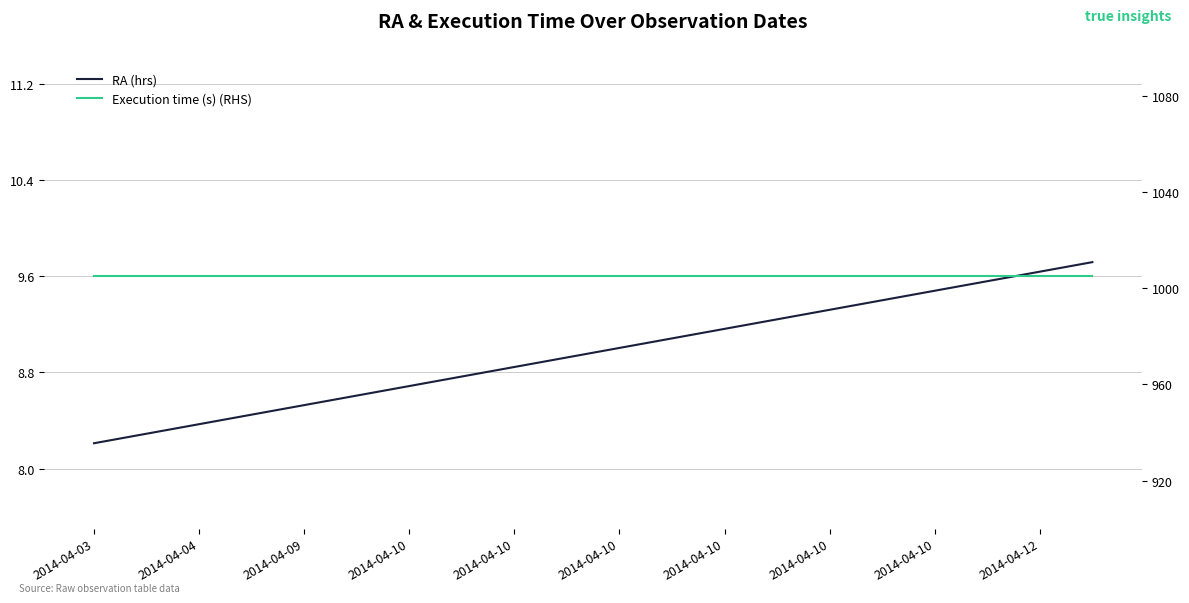

True or false: Execution time (s) (RHS) and RA (hrs) intersect in this chart.

False